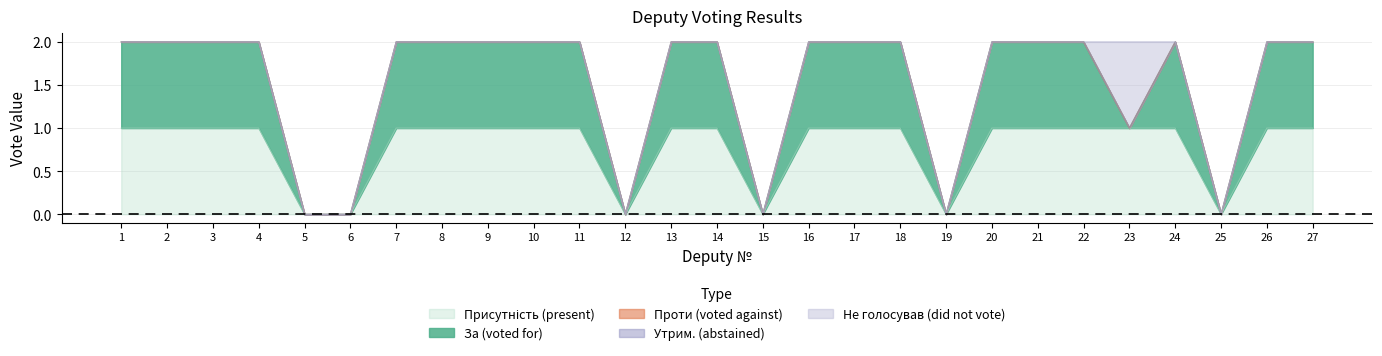

List the series in order of their peak value, highest first.

За (voted for), Не голосував (did not vote), Присутність (present), Проти (voted against), Утрим. (abstained)